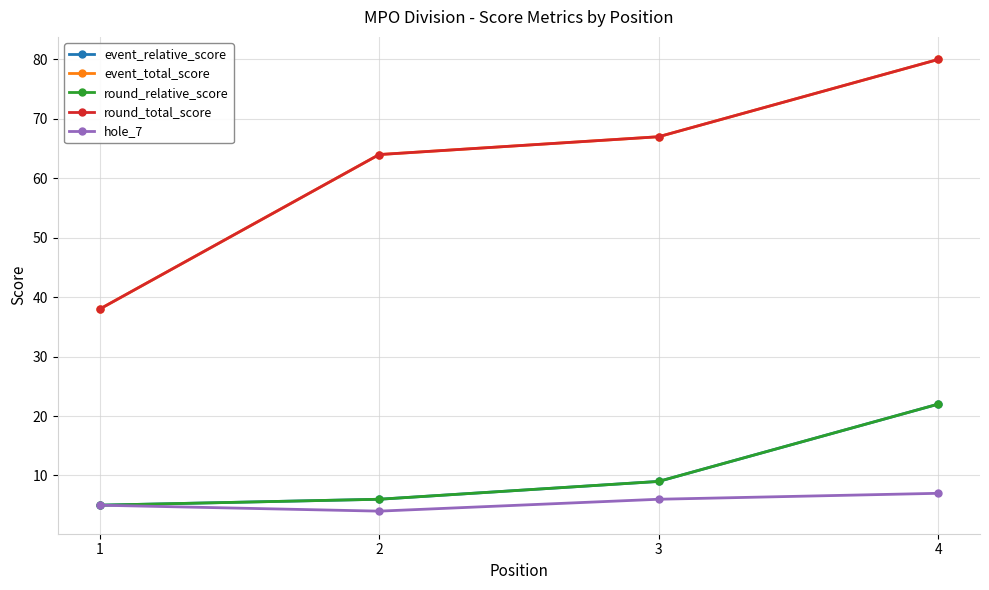

Reading right to left, what are all the values shown in this chart?

event_relative_score: 22	9	6	5
event_total_score: 80	67	64	38
round_relative_score: 22	9	6	5
round_total_score: 80	67	64	38
hole_7: 7	6	4	5